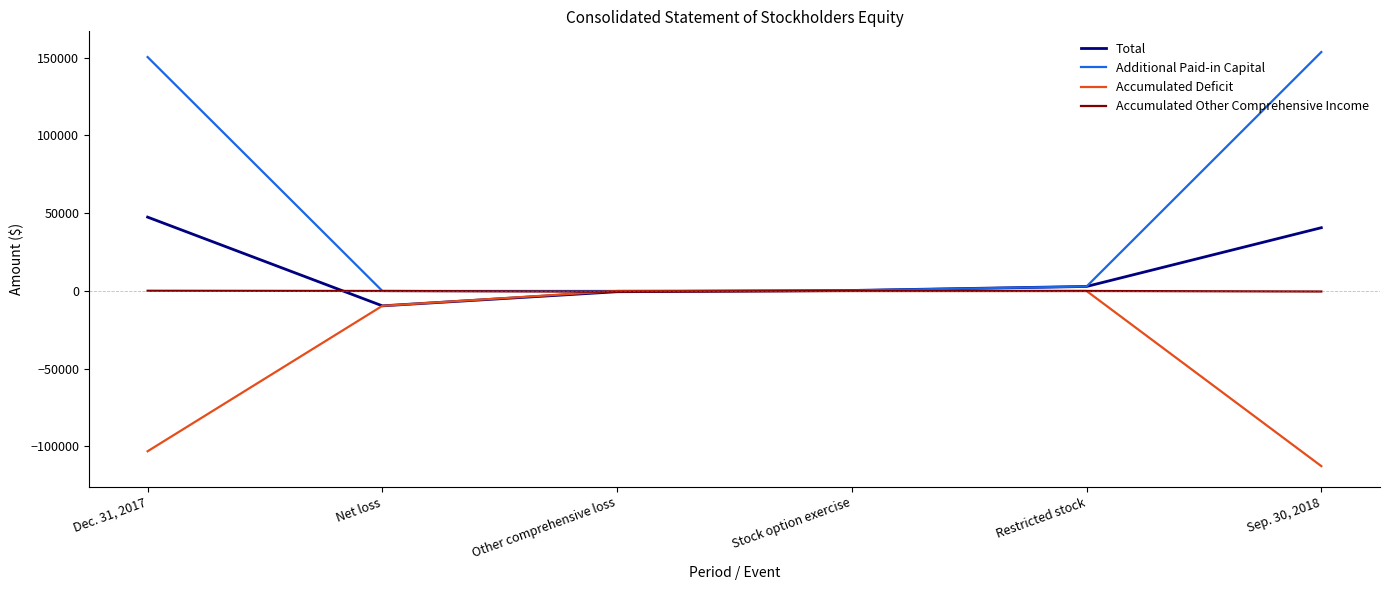

List the series in order of their overall mean, highest first.

Additional Paid-in Capital, Total, Accumulated Other Comprehensive Income, Accumulated Deficit